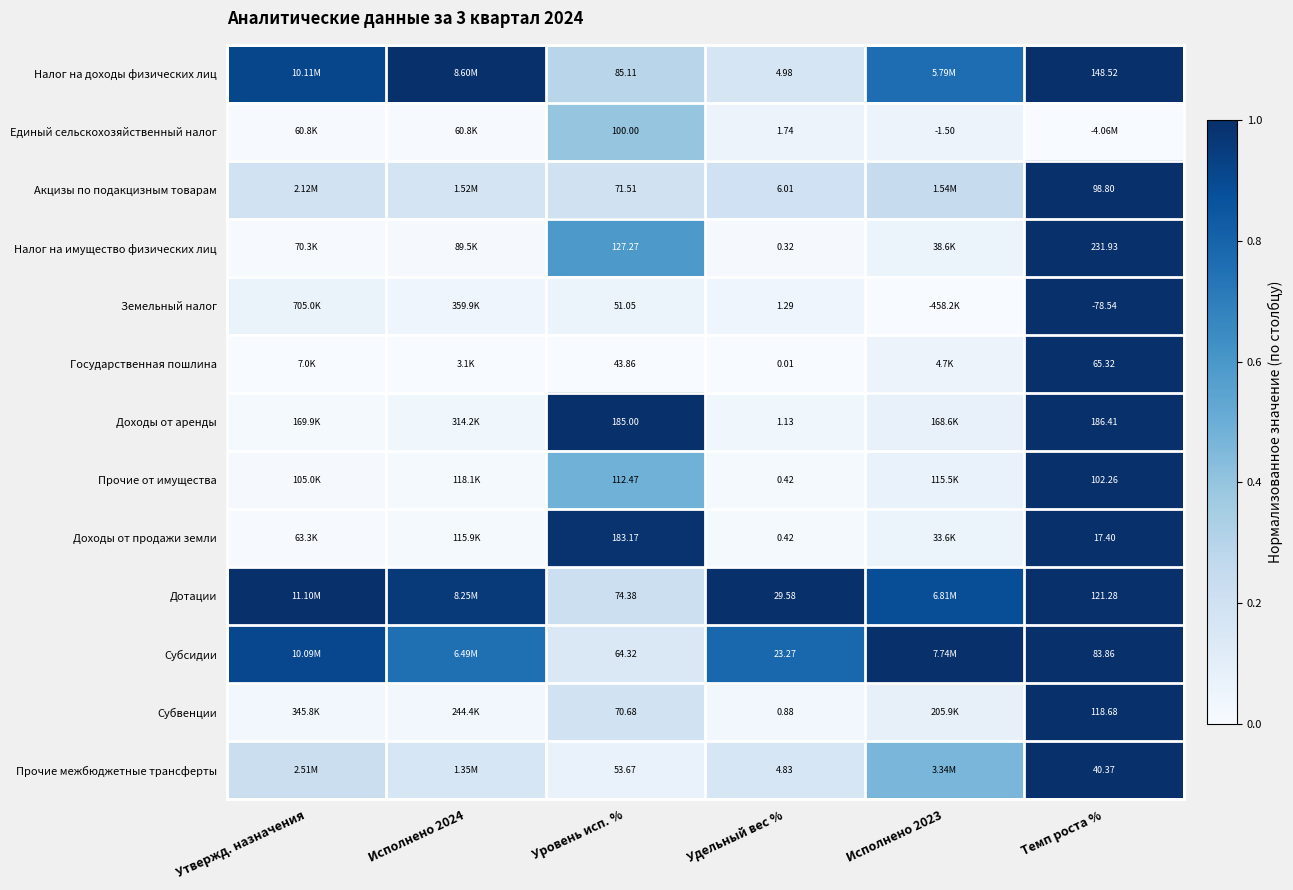

Which has a higher value, Темп роста % or Исполнено 2023?

Темп роста %